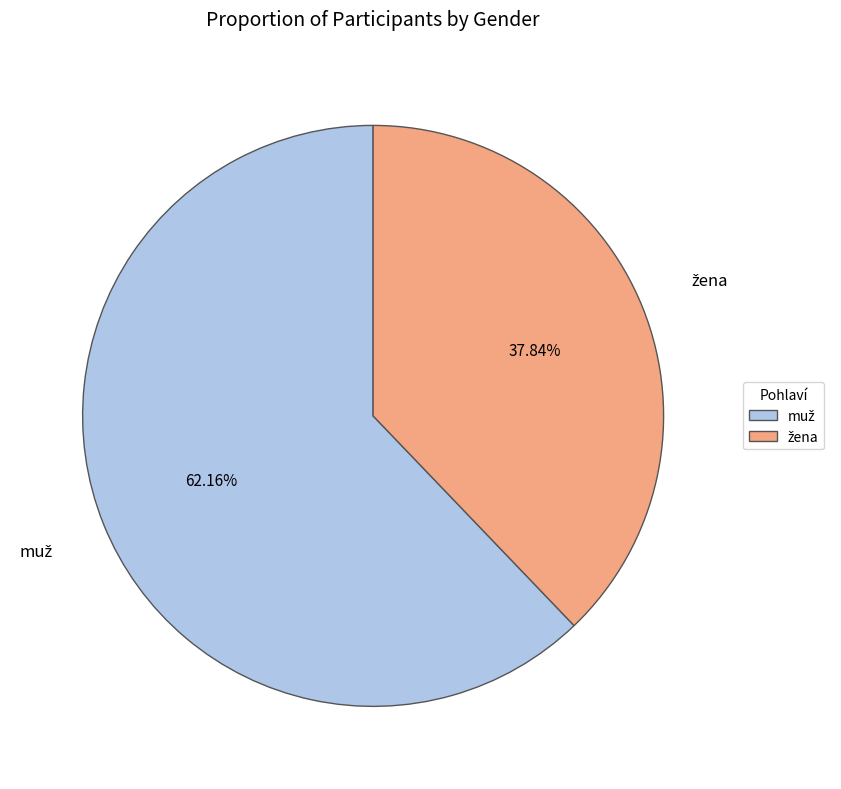

Does any single category account for the majority?

Yes